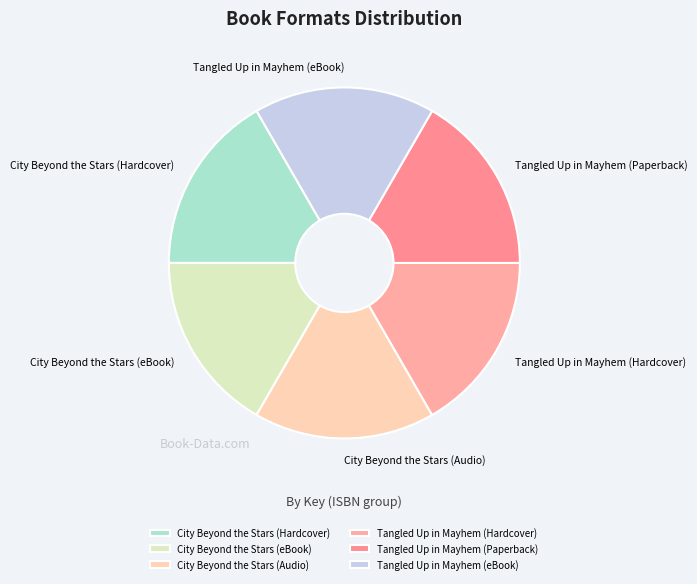

Approximately how many times larger is the value at City Beyond the Stars (eBook) compared to Tangled Up in Mayhem (eBook)?

1.0